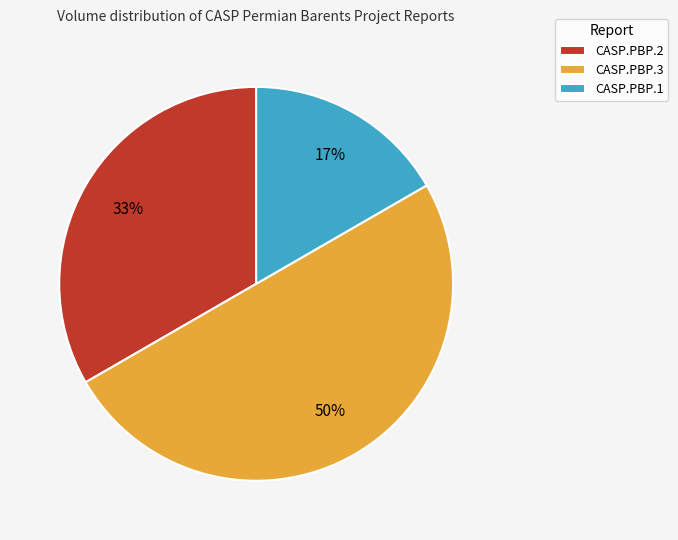

Is the sum of CASP.PBP.2 and CASP.PBP.3 greater than half?

Yes